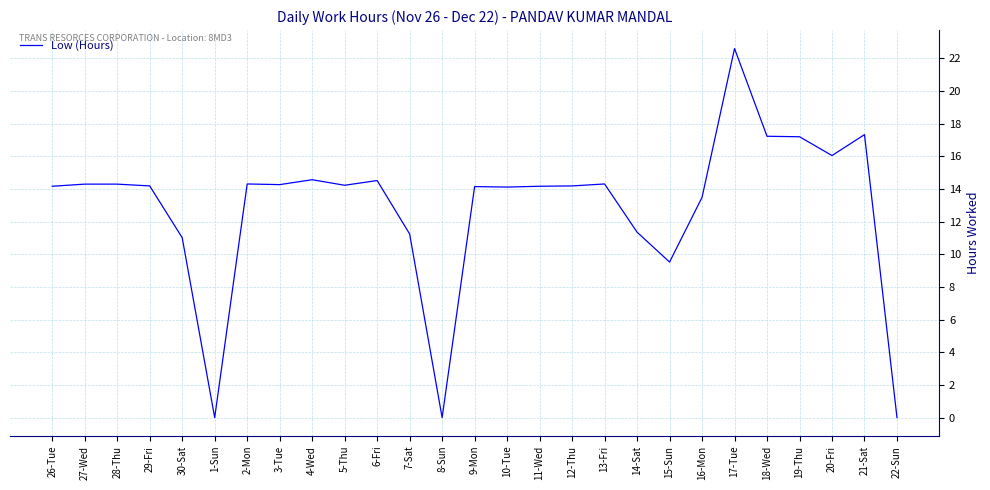

What is the change in value from 10-Tue to 21-Sat?

+3.2